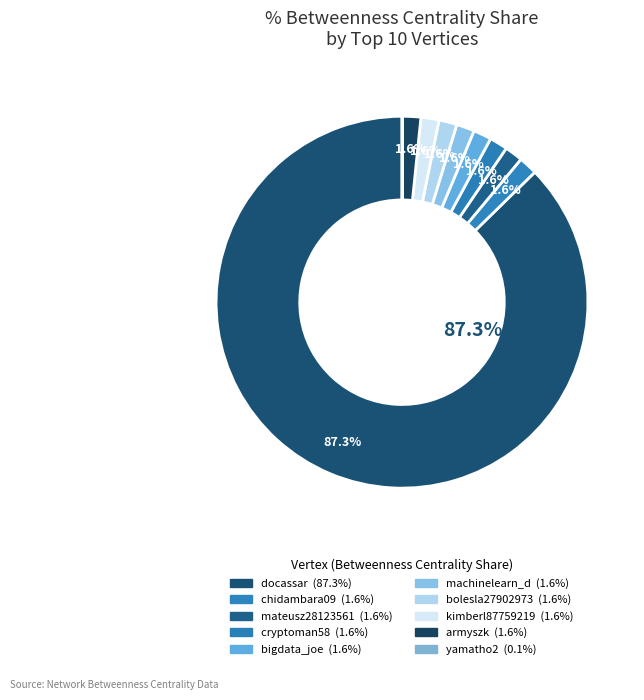

To the nearest percent, what is the difference between the largest and smallest slice percentages?

87%